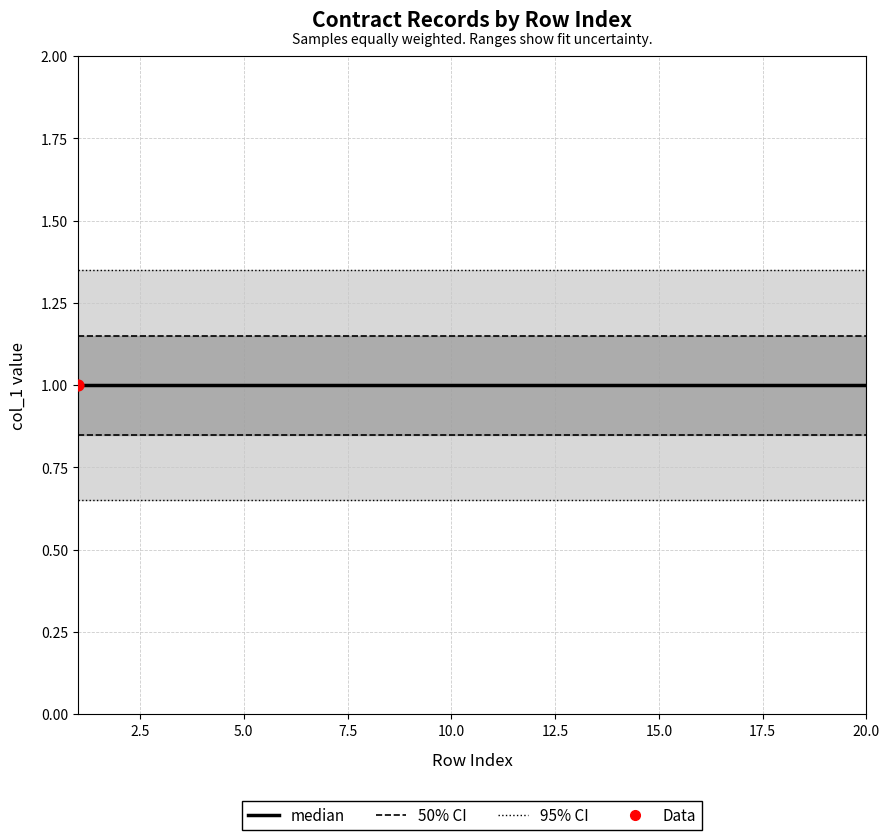

Which series contains the lowest Y value?

95% CI